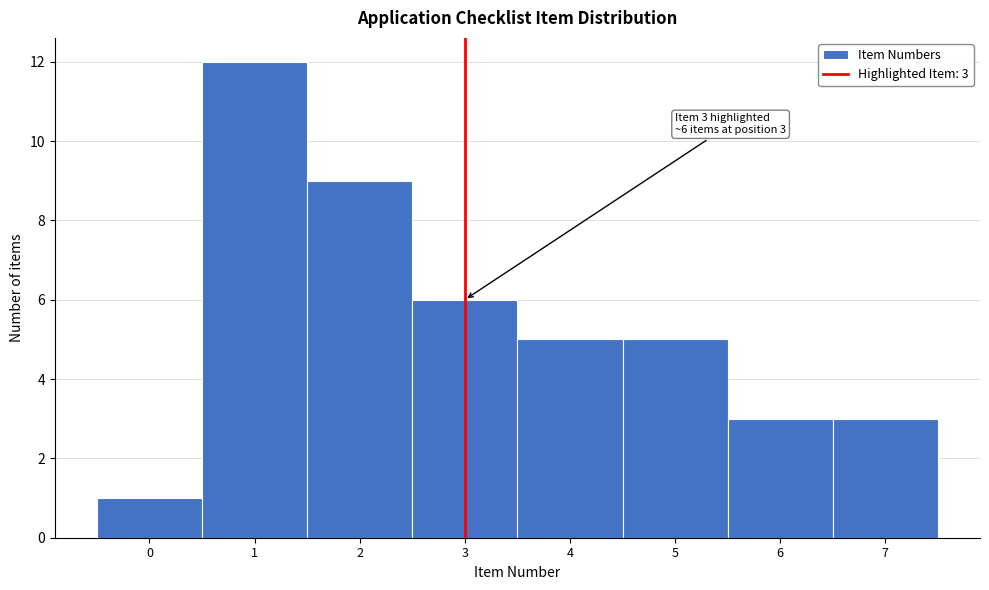

Reading left to right, what are all the values shown in this chart?

0=1	1=12	2=9	3=6	4=5	5=5	6=3	7=3